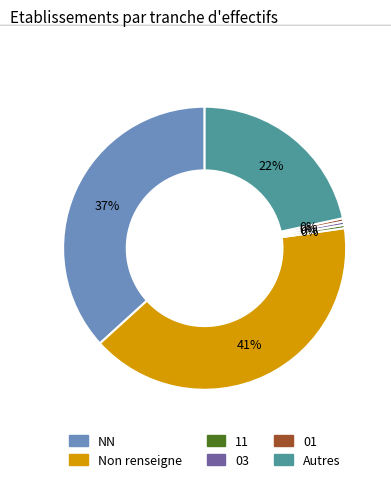

Is there a majority slice in this chart?

No